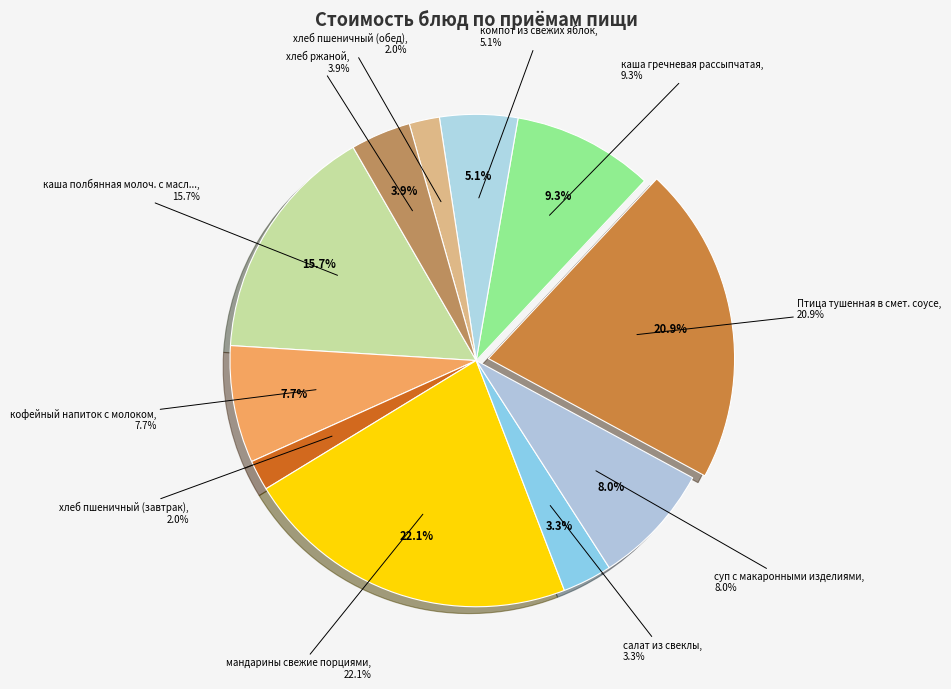

Is кофейный напиток с молоком the majority of the pie?

No